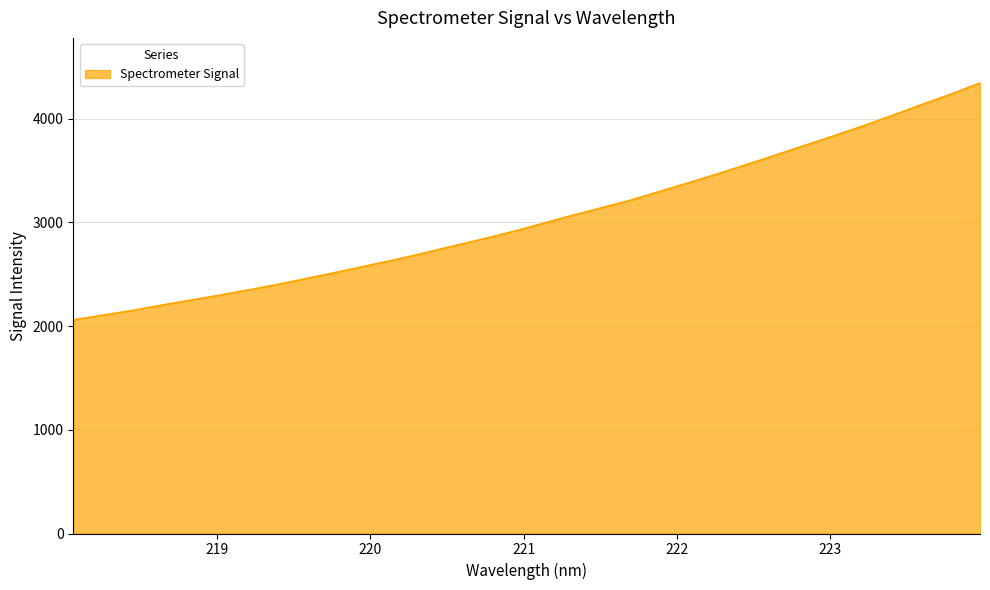

What is the maximum value shown in the chart?

4344.3